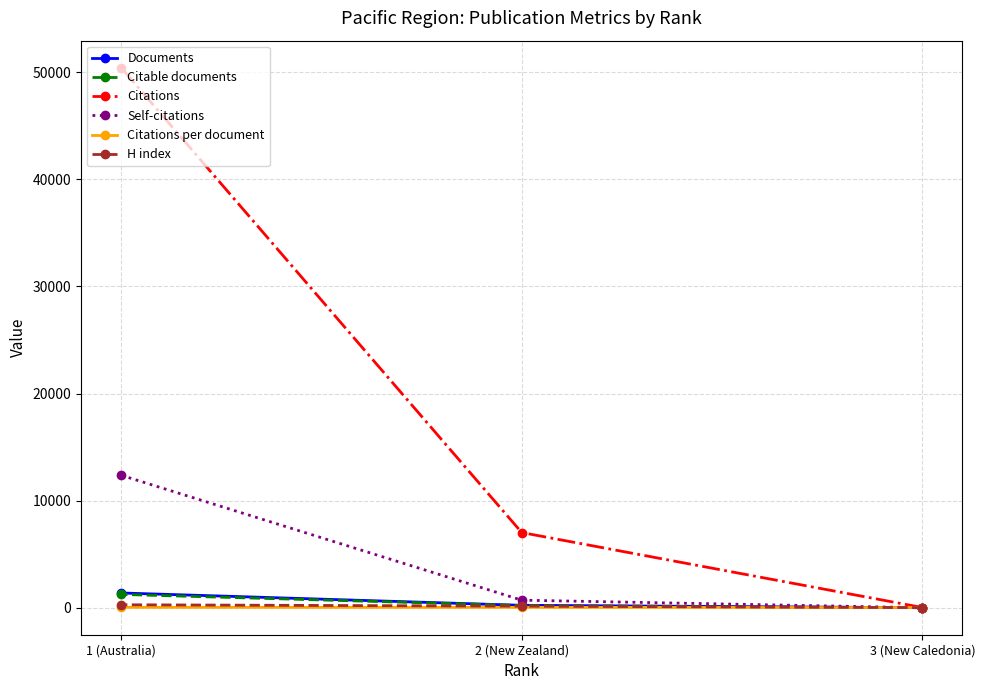

Is it true that Citations equals 50423.0 at 1 (Australia)?

True